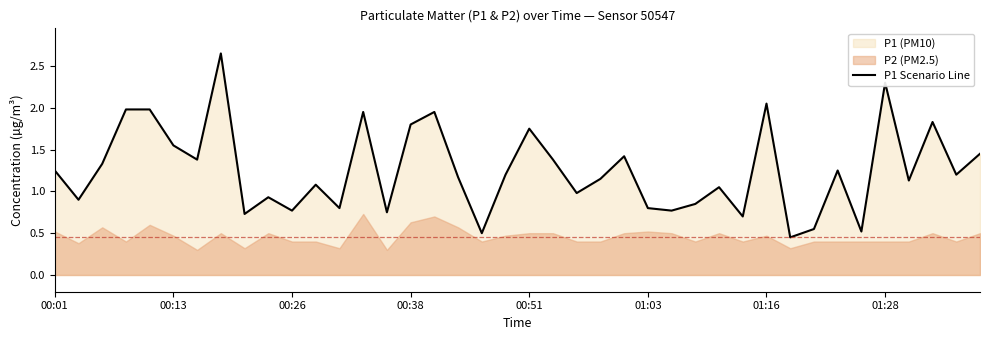

True or false: the data has more than 1 interior local peaks.

True